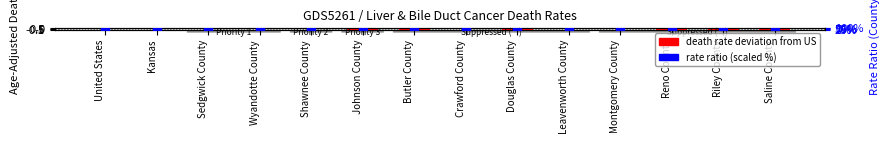

What are all the series names shown in the legend?

death rate deviation, rate ratio (scaled)